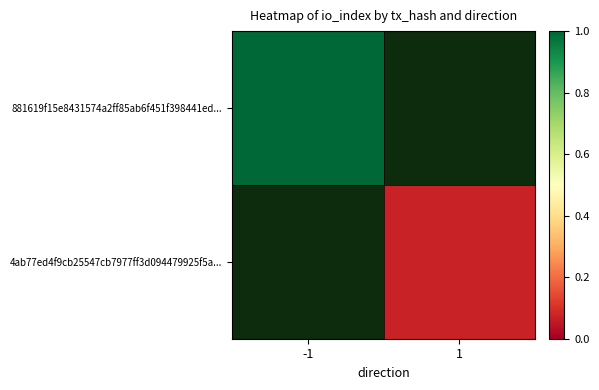

What is the maximum value shown in the chart?

1.0